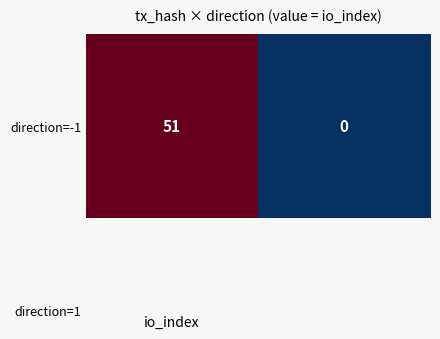

The value at 1 is 0. True or false?

True